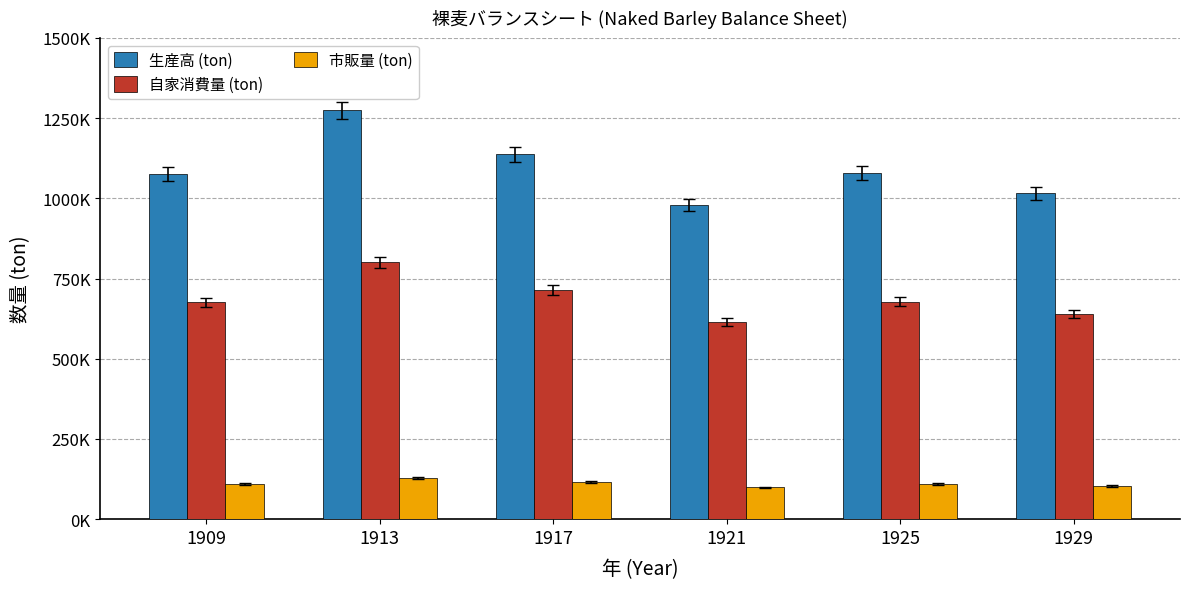

What are all the series names shown in the legend?

生産高 (ton), 自家消費量 (ton), 市販量 (ton)